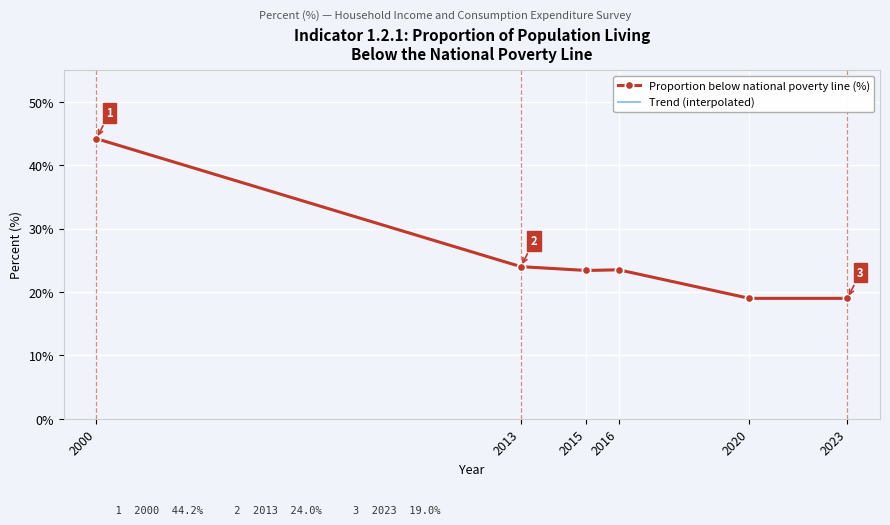

Approximately how many times larger is the value at 2023 compared to 2020?

1.0